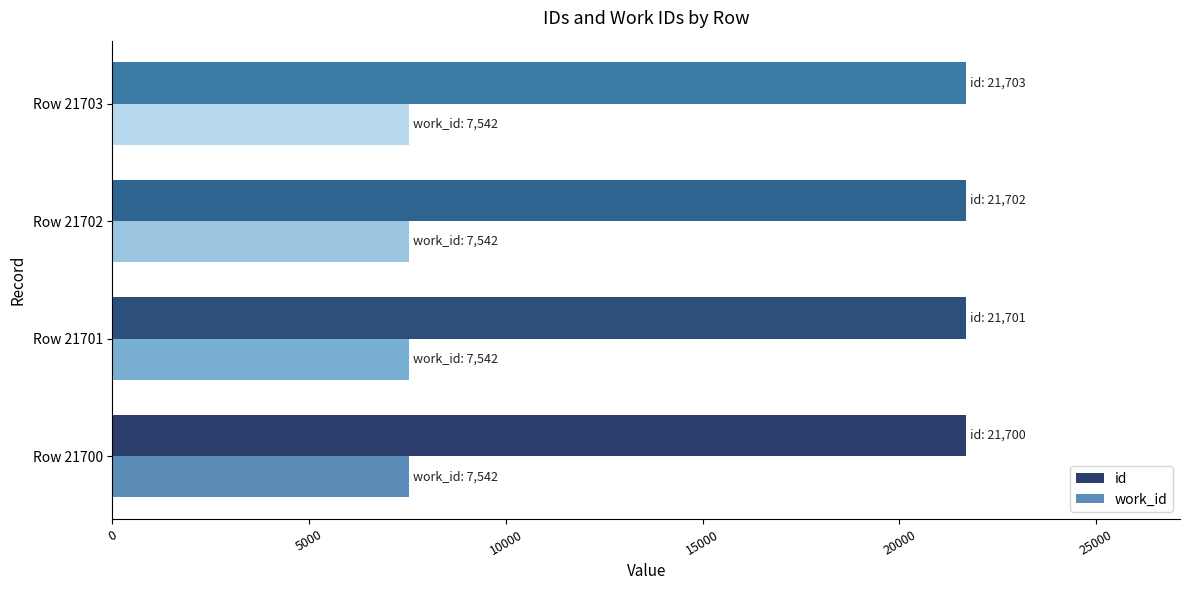

Rank the series at Row 21702 from lowest to highest value.

work_id, id